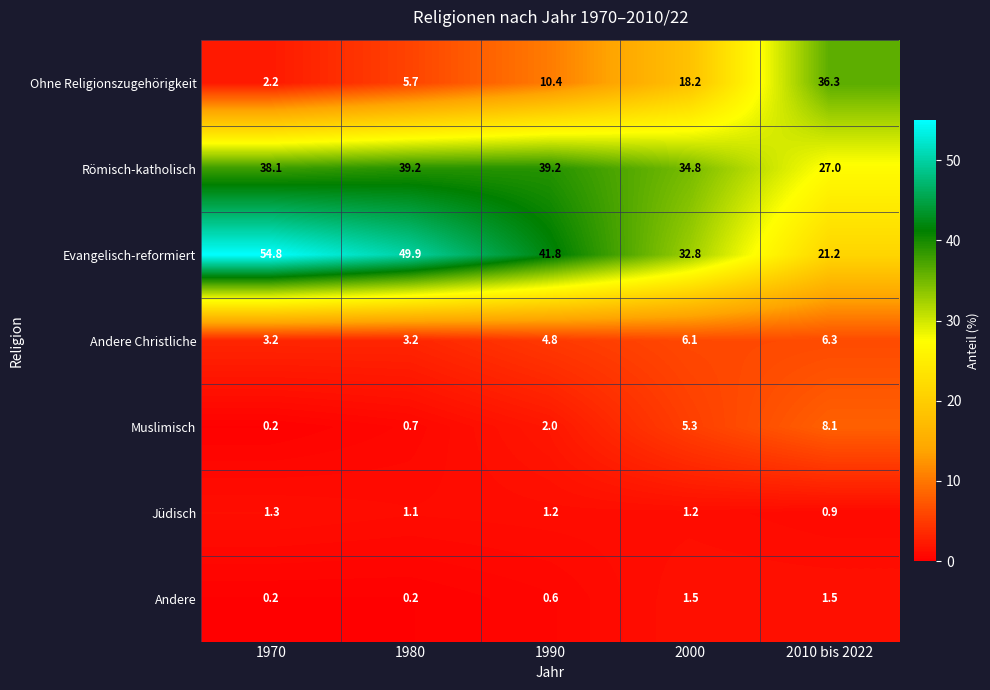

How many distinct data groups are displayed?

7